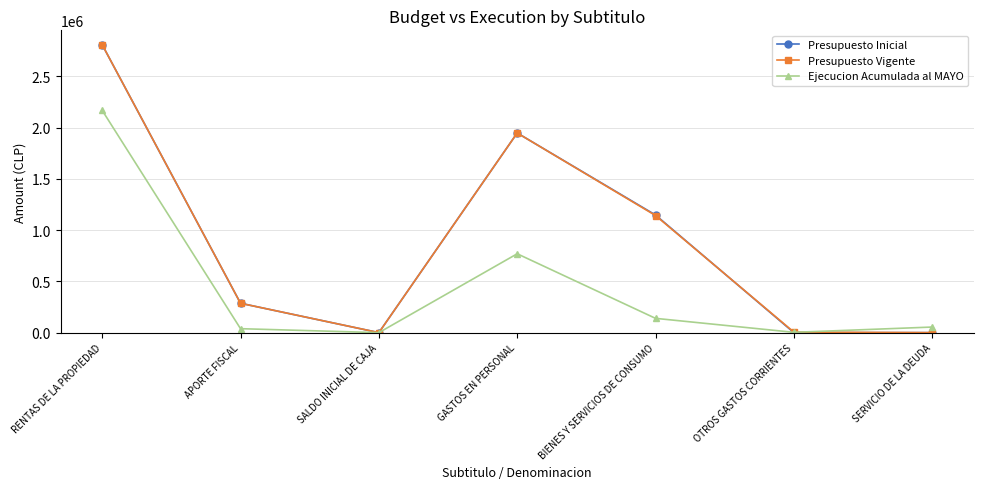

What is the label of the 2nd point from the left?

APORTE FISCAL